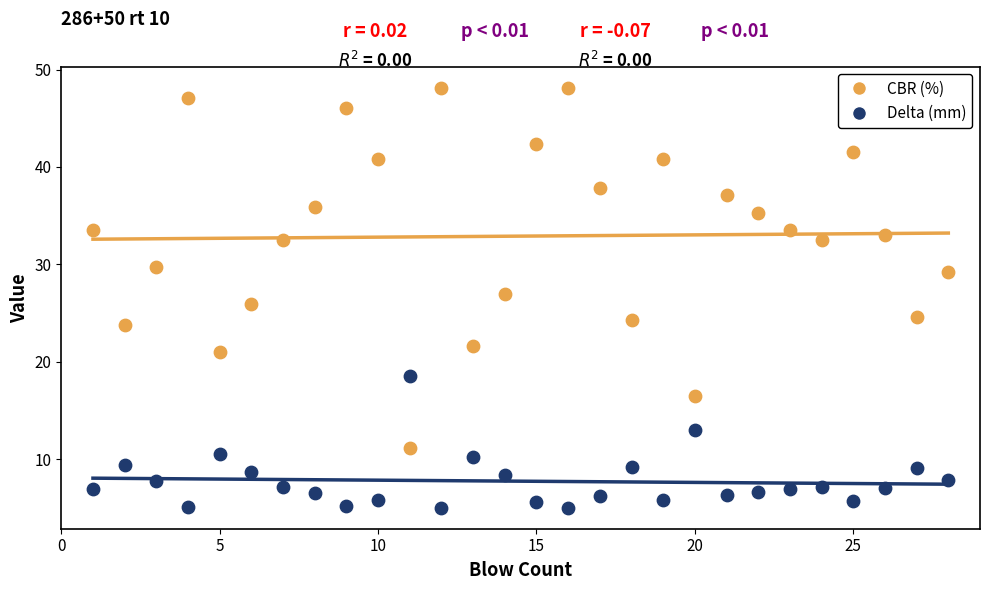

Which series has the widest spread of Y values?

CBR (%)